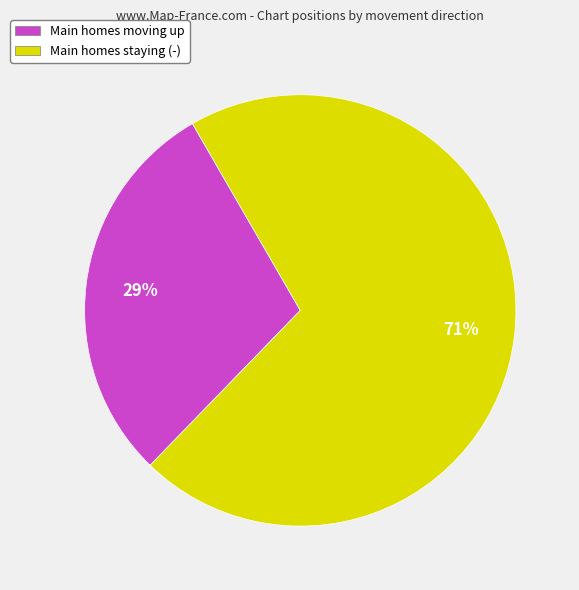

Between Main homes moving up and Main homes staying (-), which is larger?

Main homes staying (-)